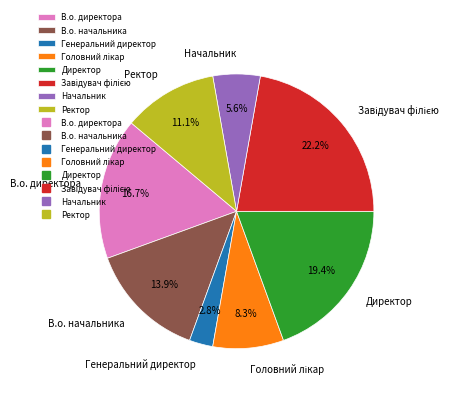

Between Генеральний директор and В.о. начальника, which is larger?

В.о. начальника